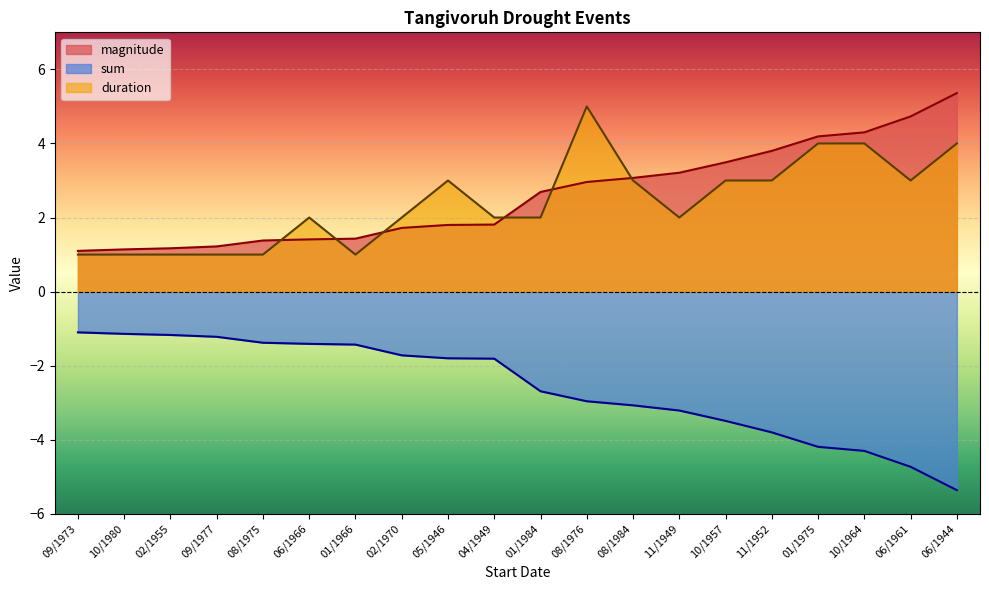

What is the label of the 19th point from the right?

10/1980